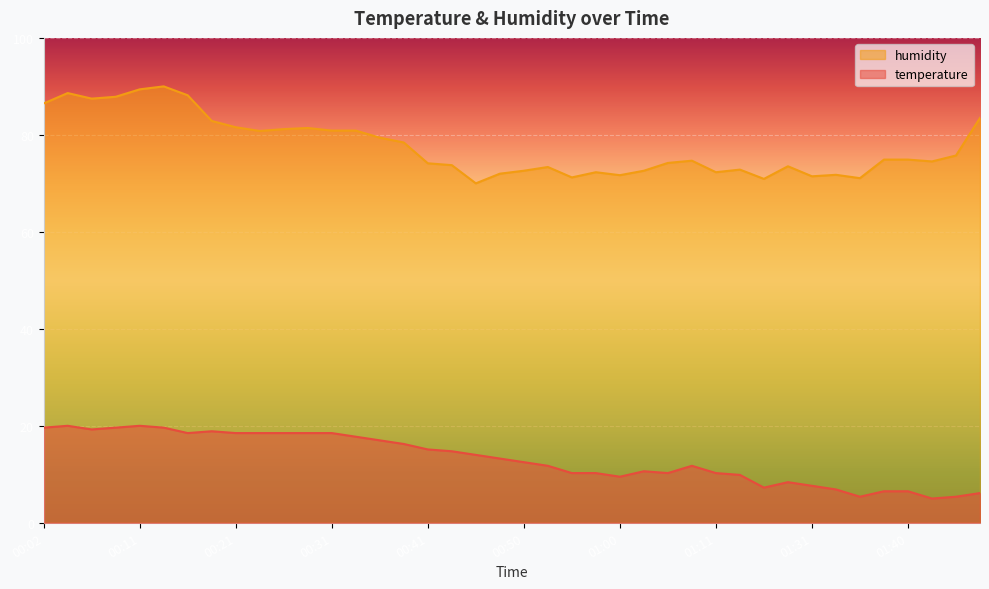

The temperature series shows 5.0 at 01:43. True or false?

True